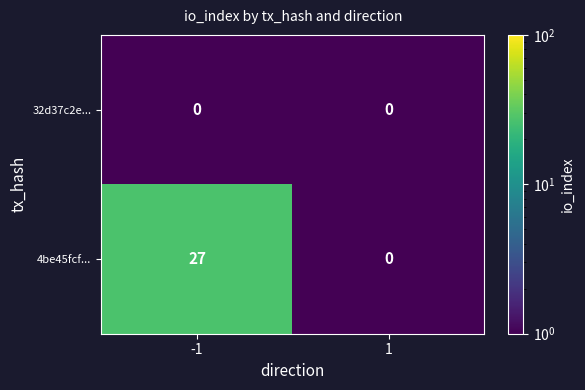

True or false: 4be45fcf... has a value of 13 at 1.

False